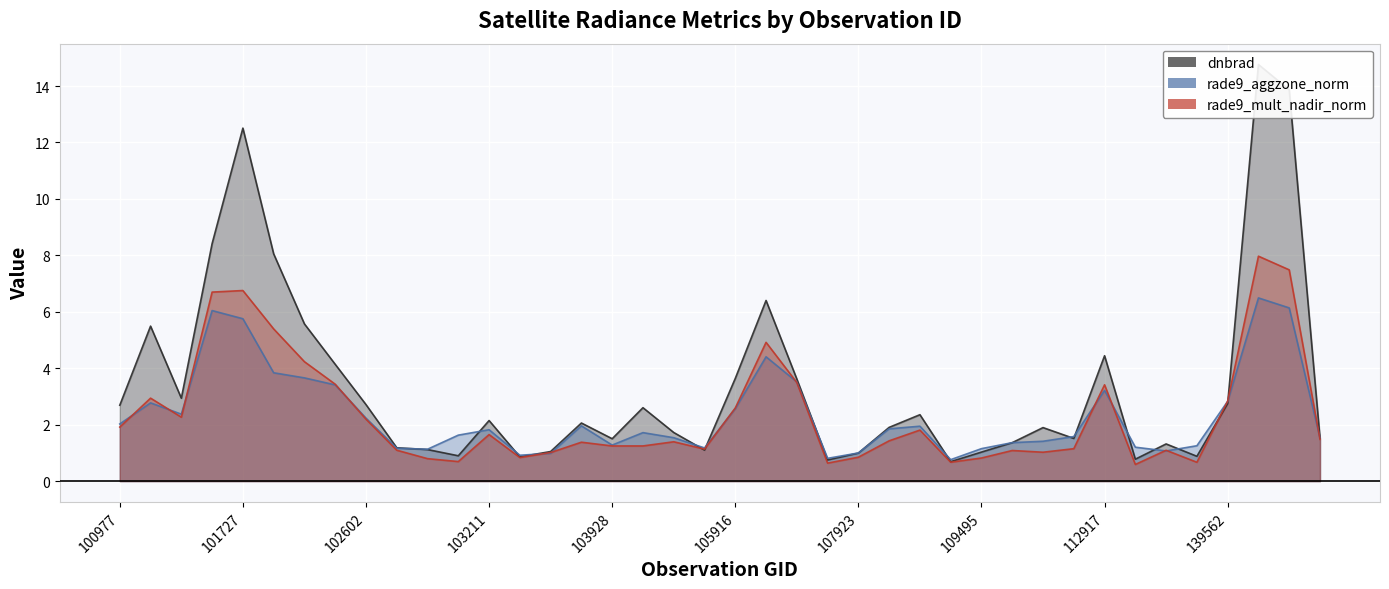

What is the average value of the rade9_aggzone_norm_line series?

2.3